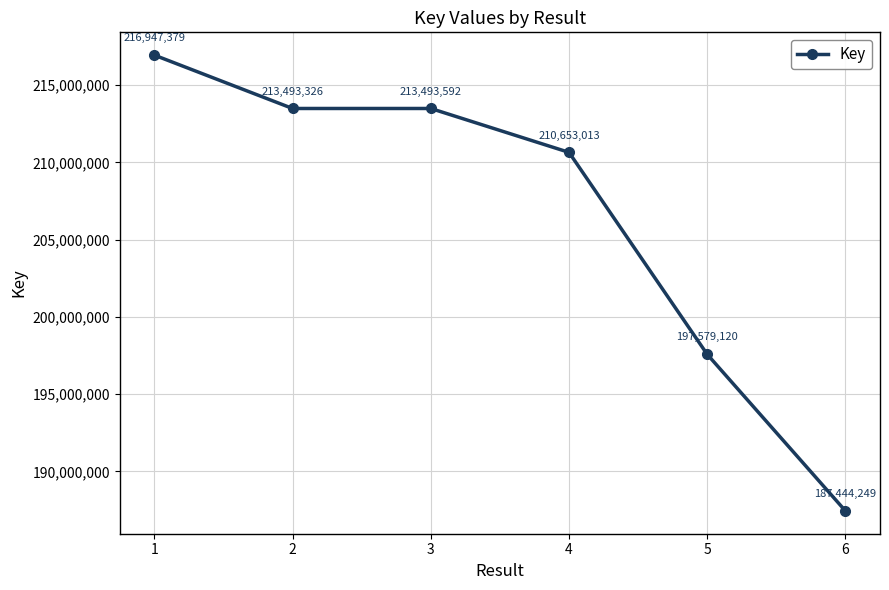

True or false: the data shows 187444249 at 6.

True